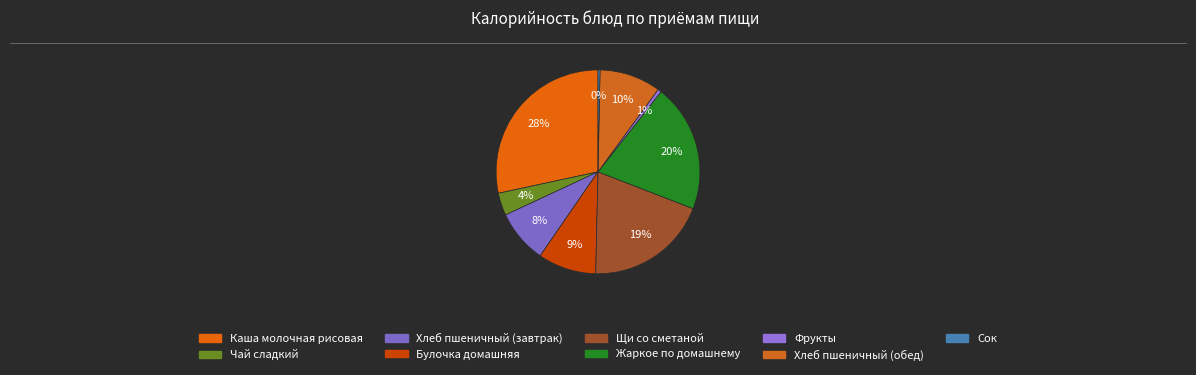

What percentage is the Чай сладкий slice, to the nearest percent?

4%